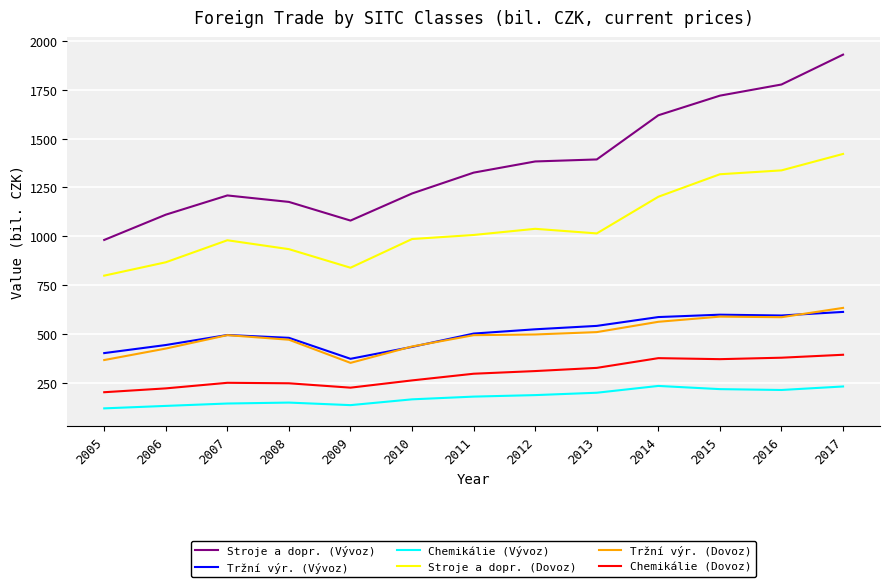

How many lines are shown in the chart?

6